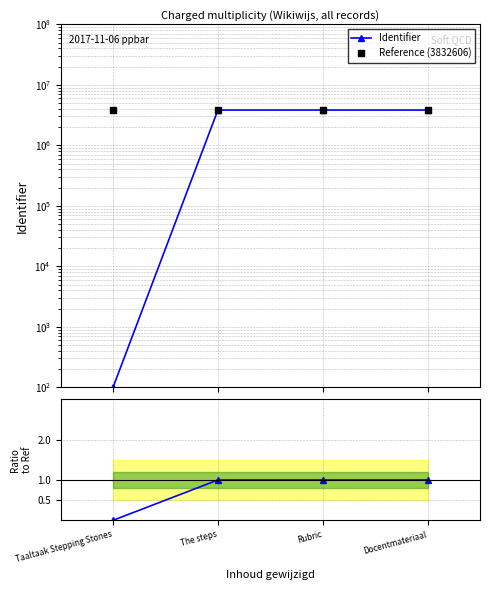

True or false: Ratio to 3832606 has more than 0 interior local peaks.

False